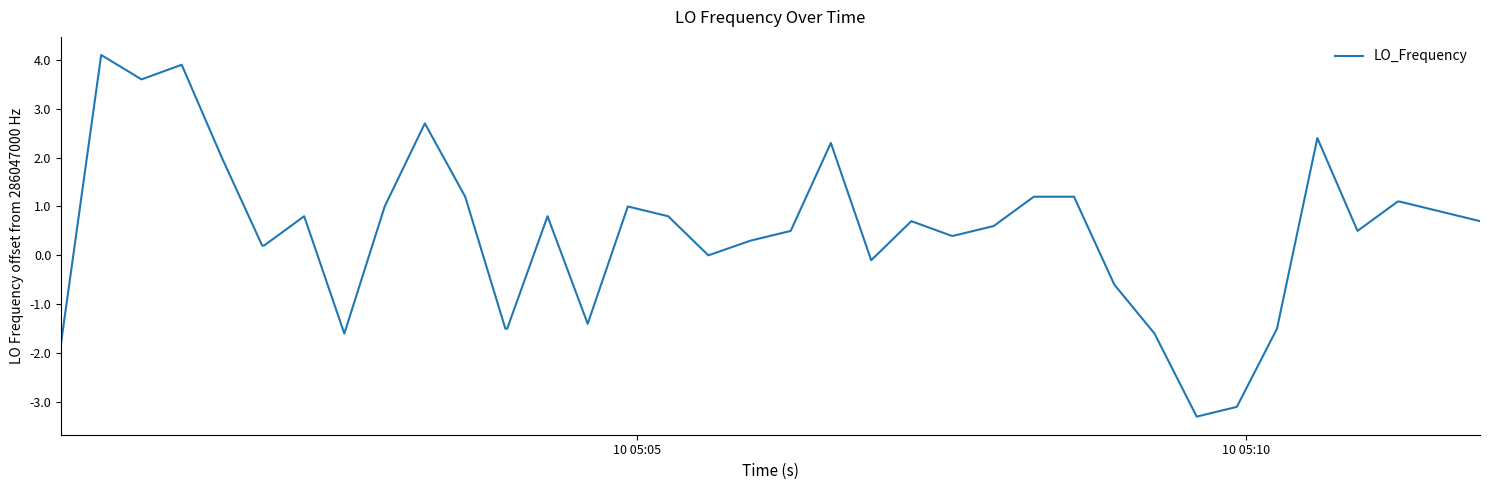

What is the minimum value shown in the chart?

-3.3